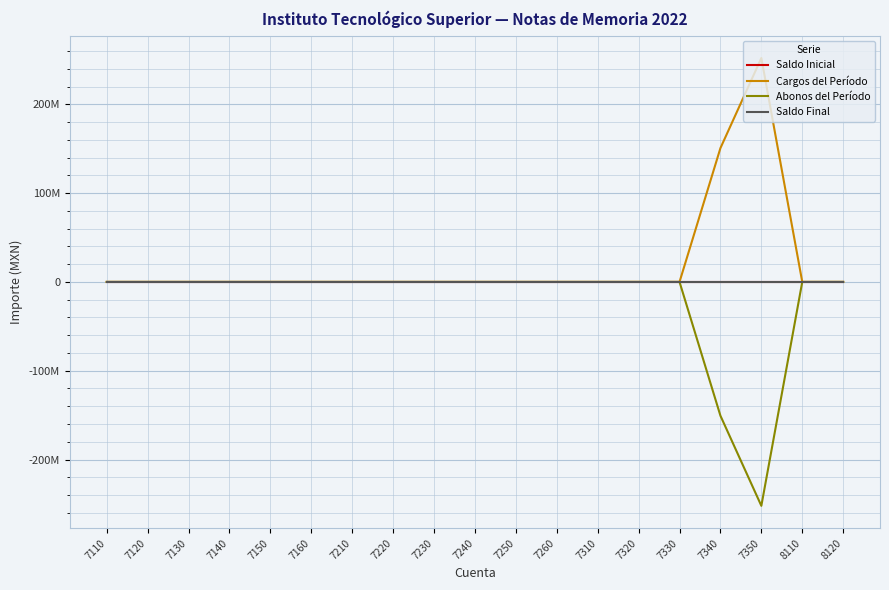

What is the difference between the second highest and minimum values in the Cargos del Período series?

150688120.1